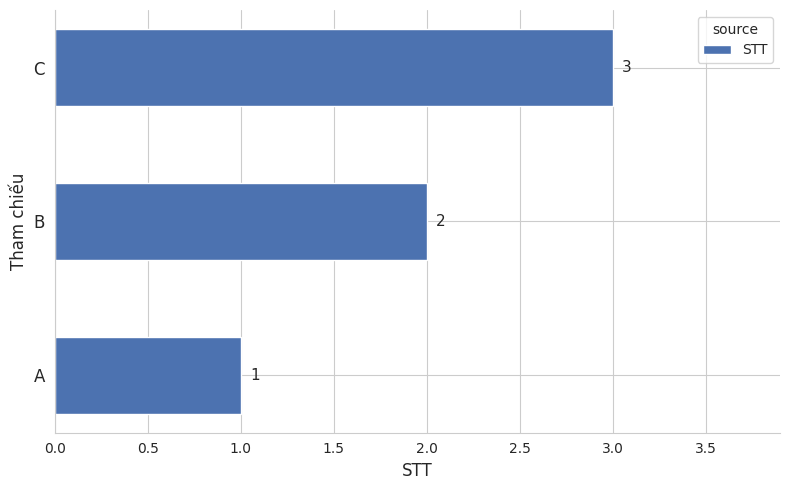

Between C and B, which is larger?

C